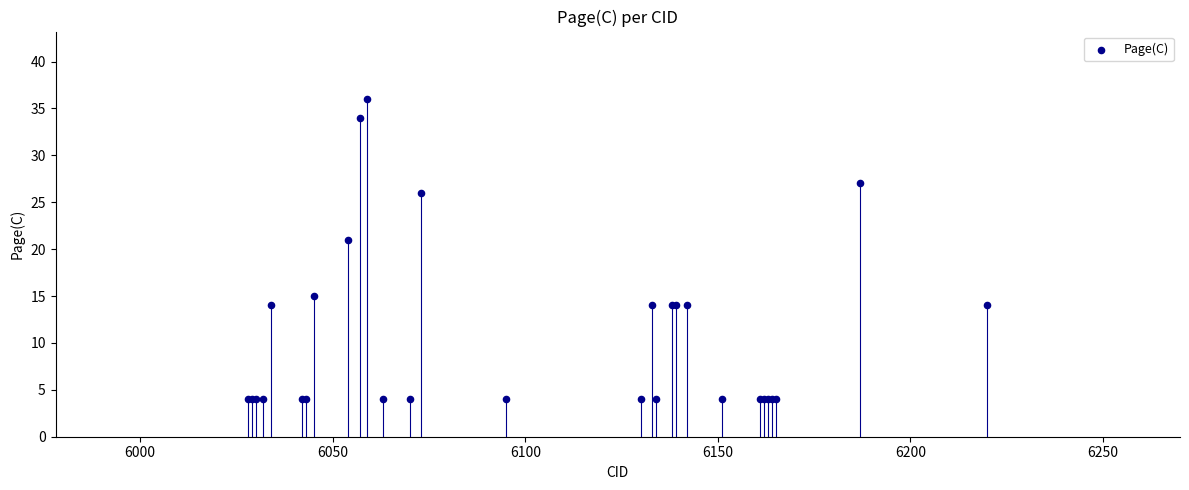

What Y value in the scatter plot is closest to 20?

21